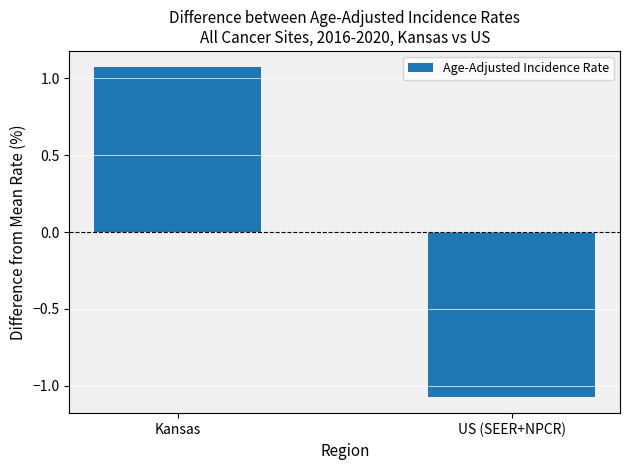

At which category does the chart reach its peak across all series?

Kansas